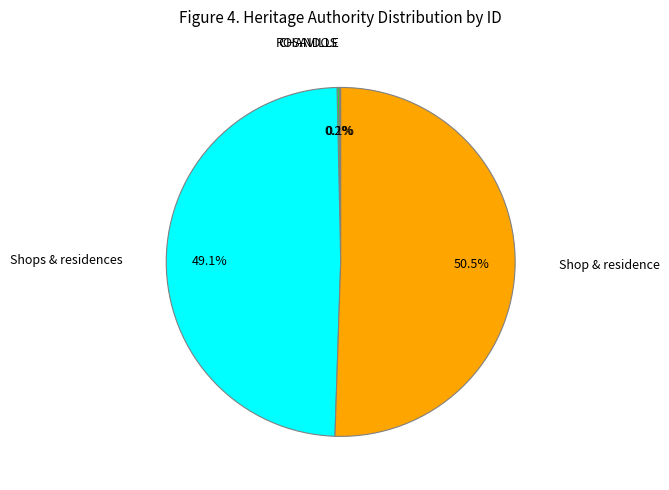

Which category has the biggest portion of the pie?

Shop & residence